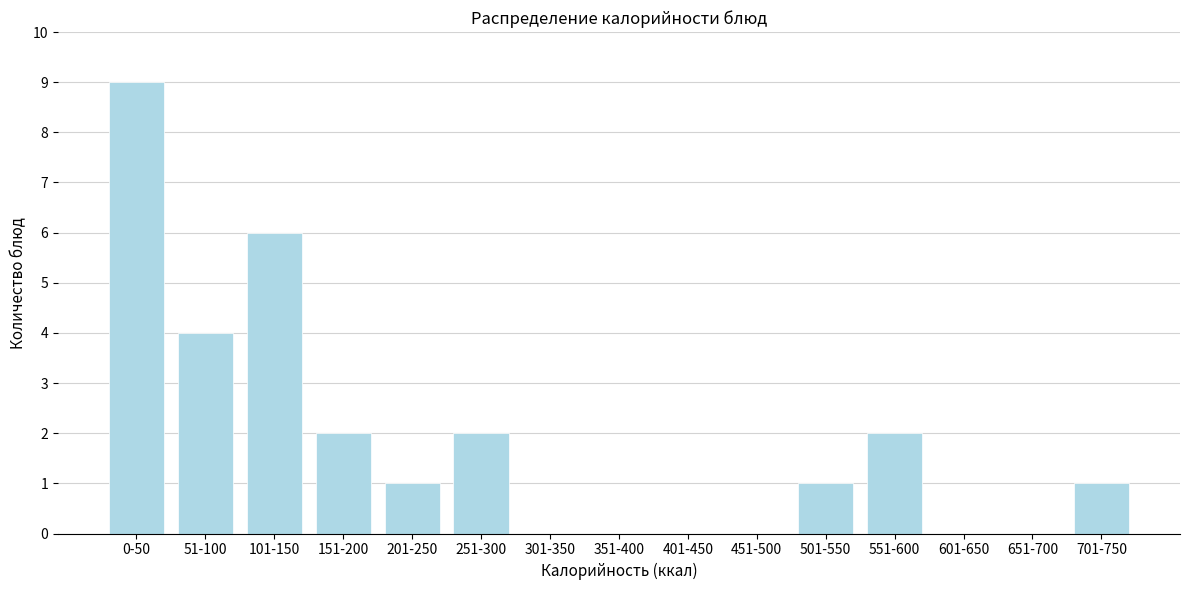

Reading left to right, transcribe all the data shown in this chart.

0-50=9	51-100=4	101-150=6	151-200=2	201-250=1	251-300=2	301-350=0	351-400=0	401-450=0	451-500=0	501-550=1	551-600=2	601-650=0	651-700=0	701-750=1